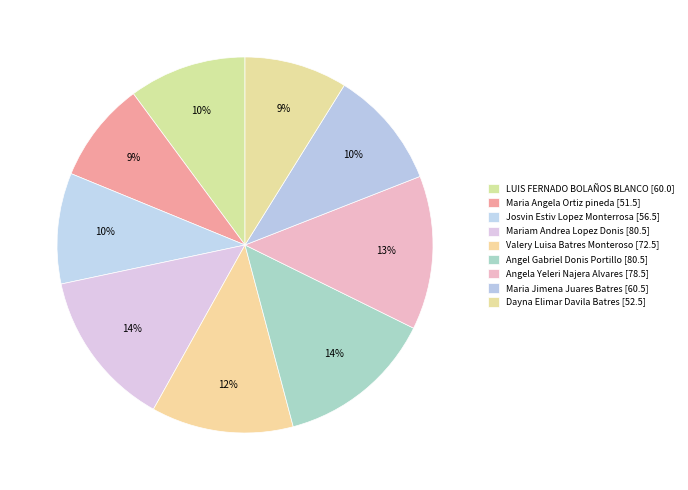

Do Angel Gabriel Donis Portillo and Josvin Estiv Lopez Monterrosa together represent more than half of the pie?

No